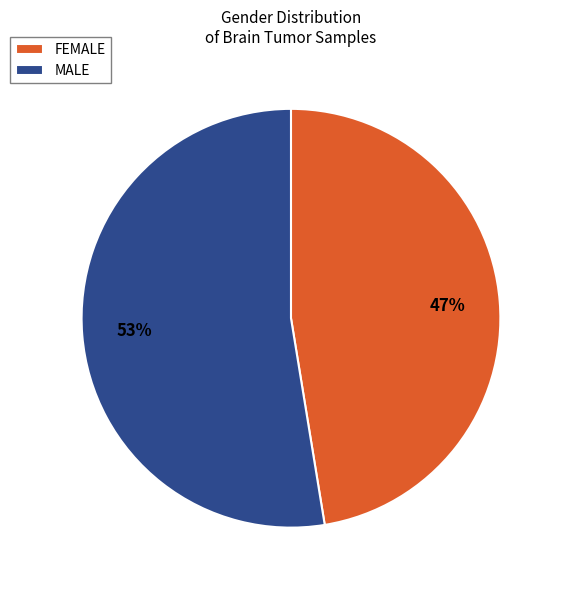

What percentage is the MALE slice, to the nearest percent?

53%